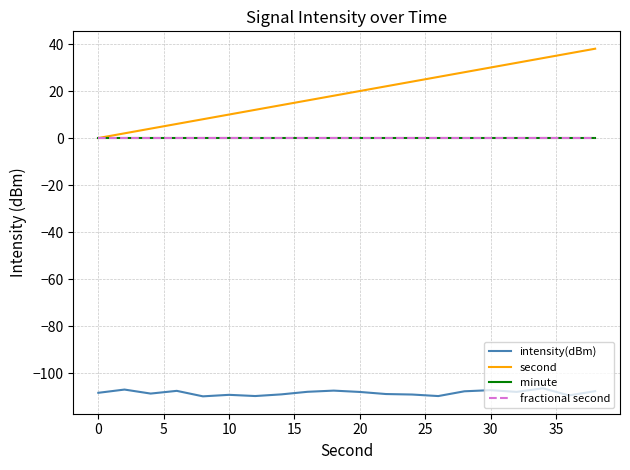

Is this an area chart (filled region under the line)?

No